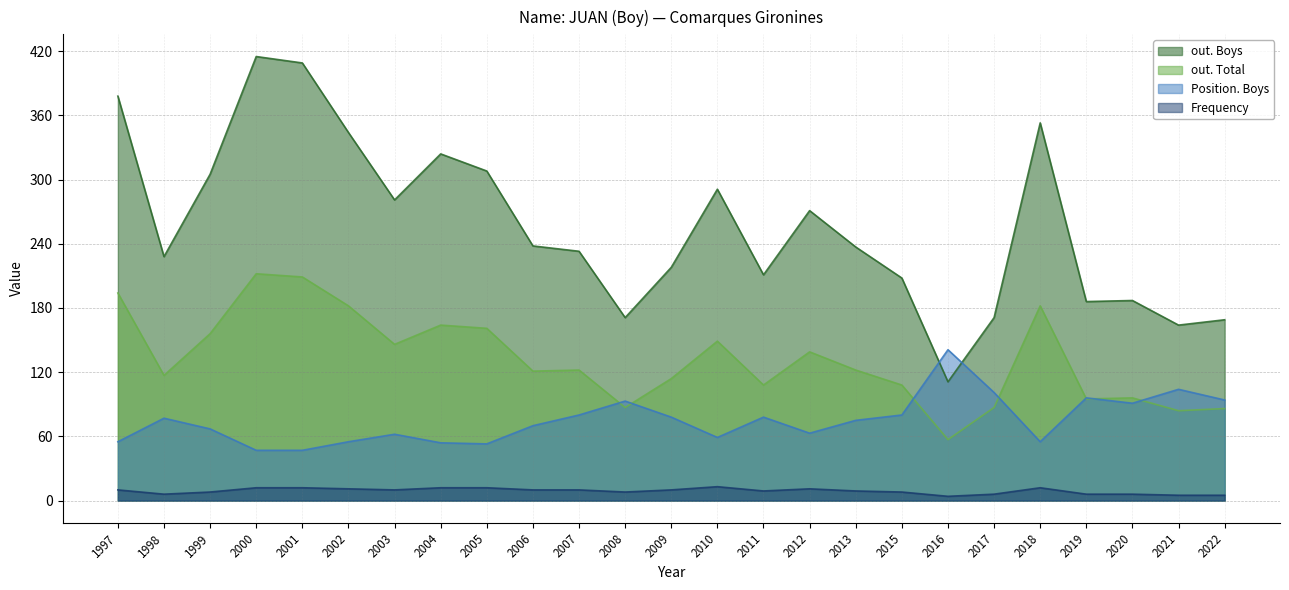

True or false: Frequency and out. Boys intersect in this chart.

False